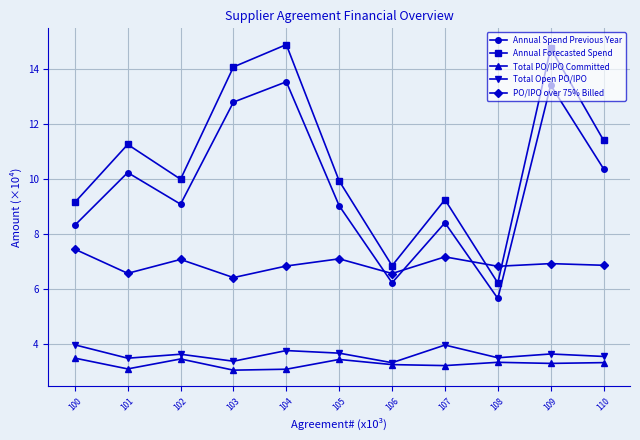

True or false: Total PO/IPO Committed and PO/IPO over 75% Billed intersect in this chart.

False